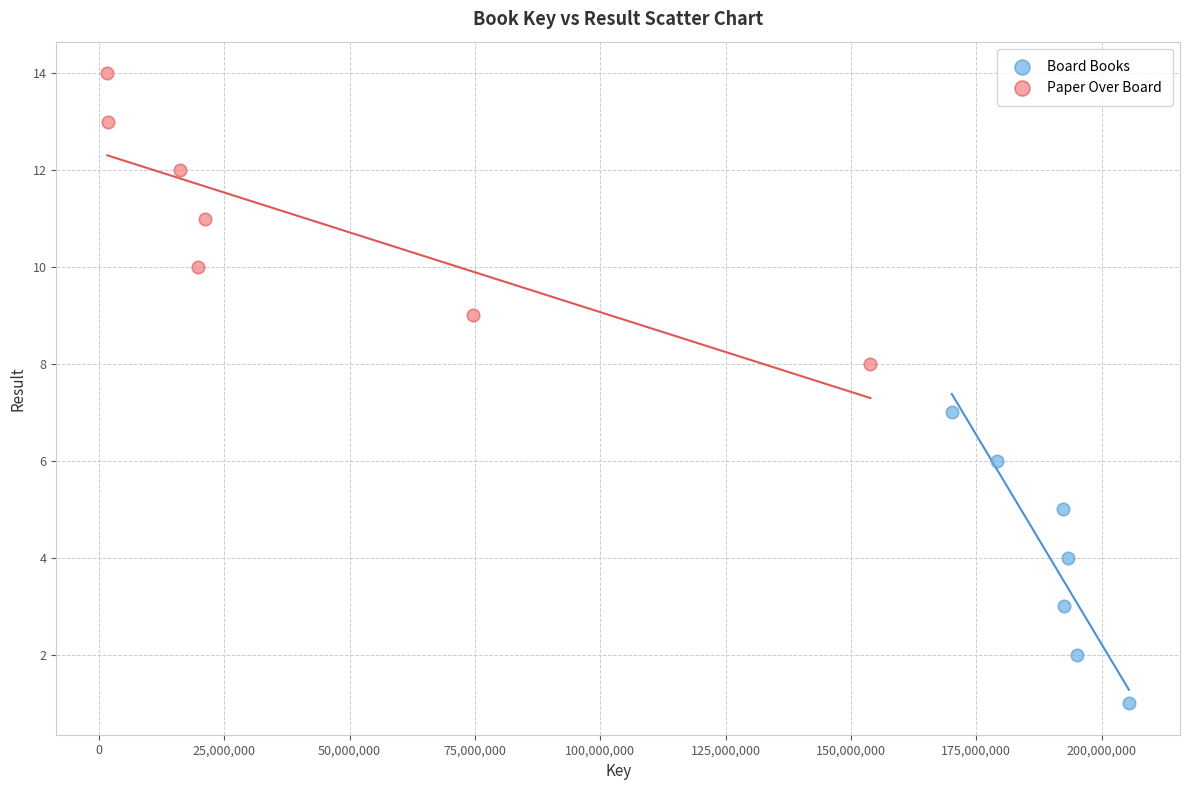

Which series contains the lowest Y value?

Board Books